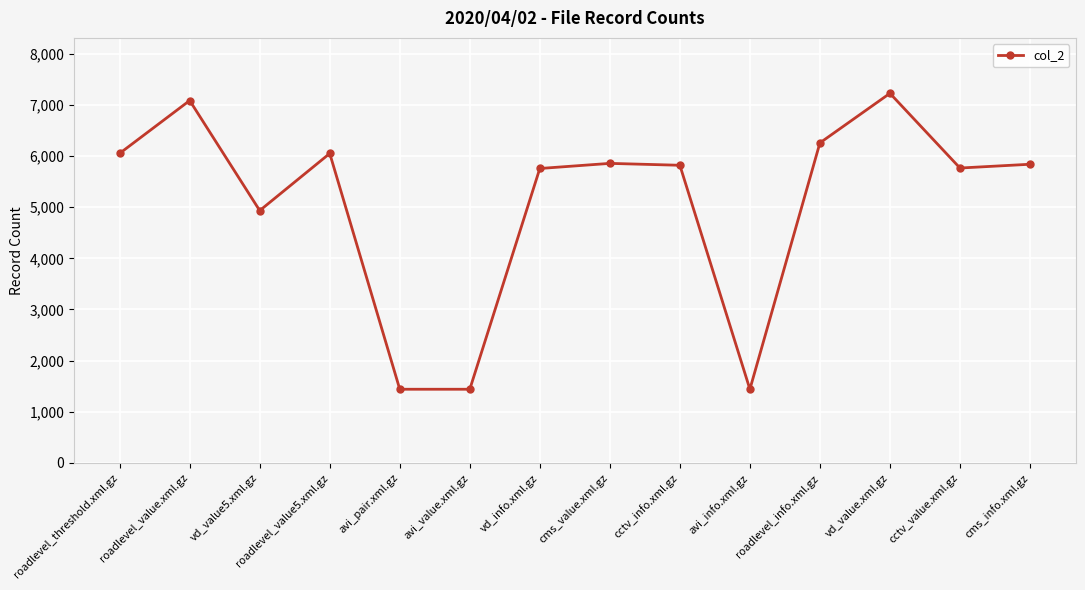

What is the label of the 3rd point from the right?

vd_value.xml.gz